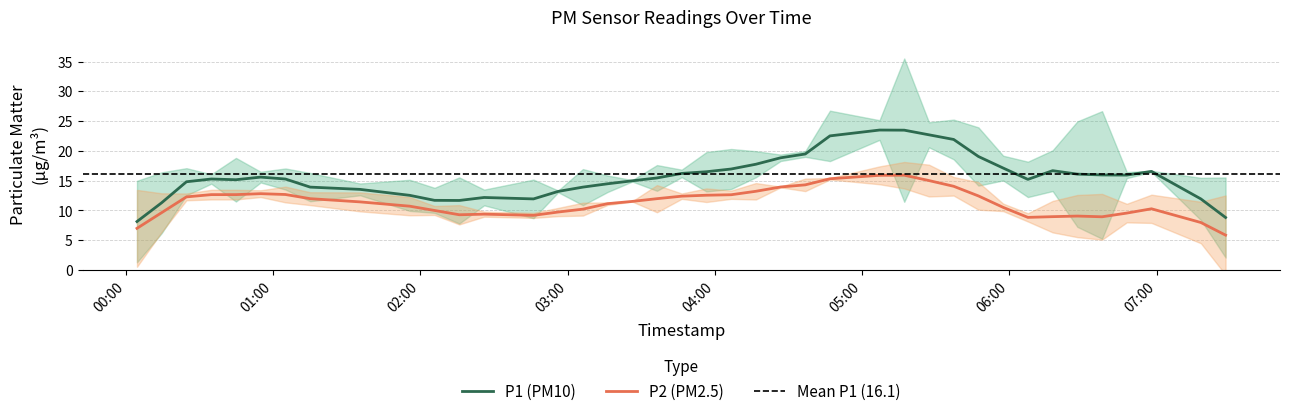

True or false: P1 (PM10) and P2 (PM2.5) cross at least once.

False